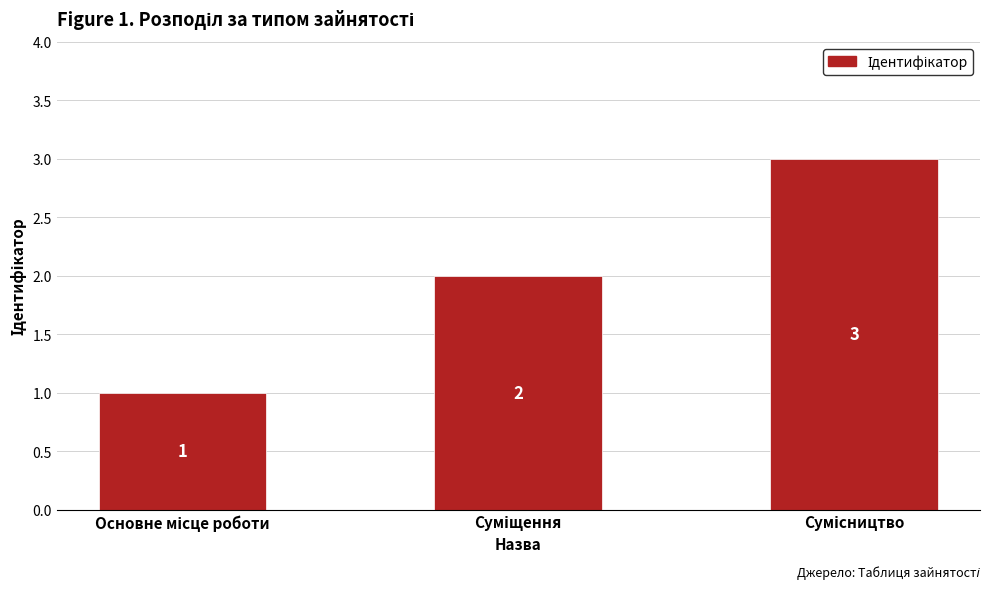

Does the chart contain stacked bars?

No